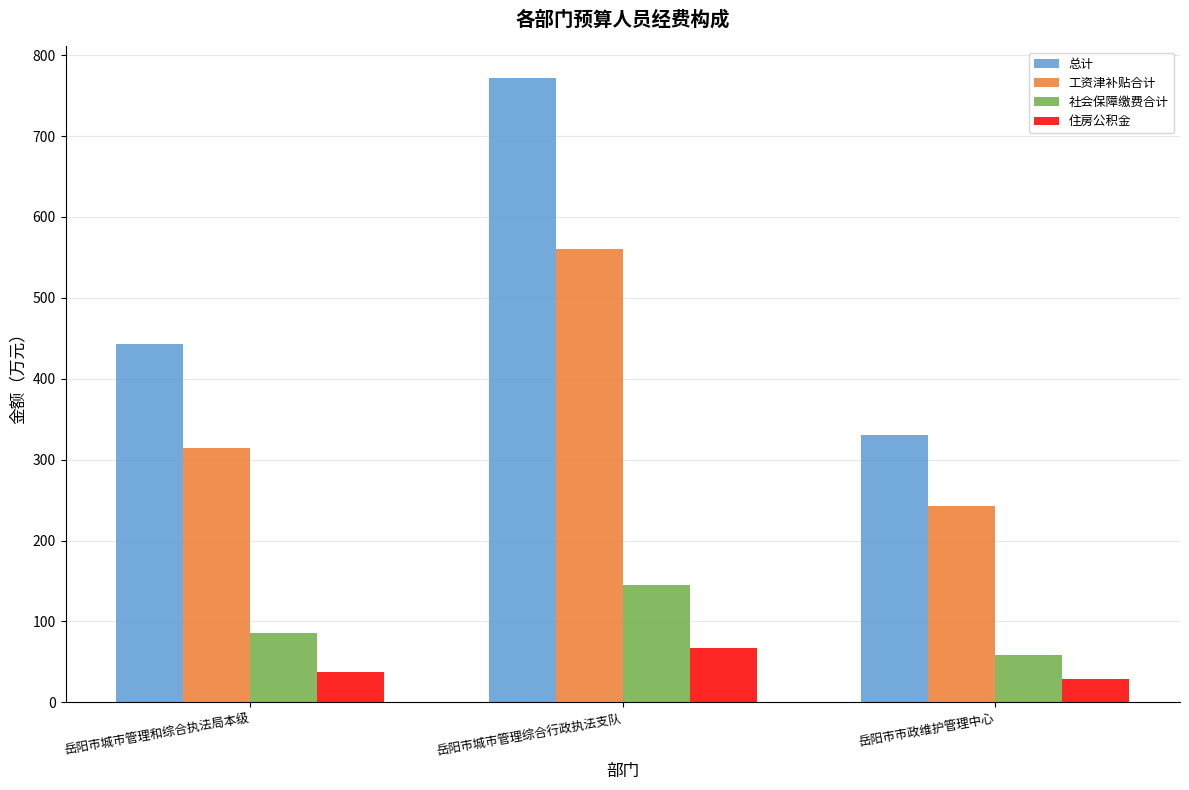

What is the label of the 3rd bar from the left?

岳阳市市政维护管理中心